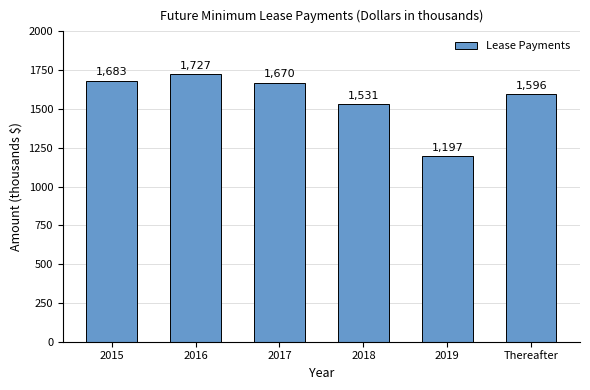

What is the label of the 3rd bar from the left?

2017